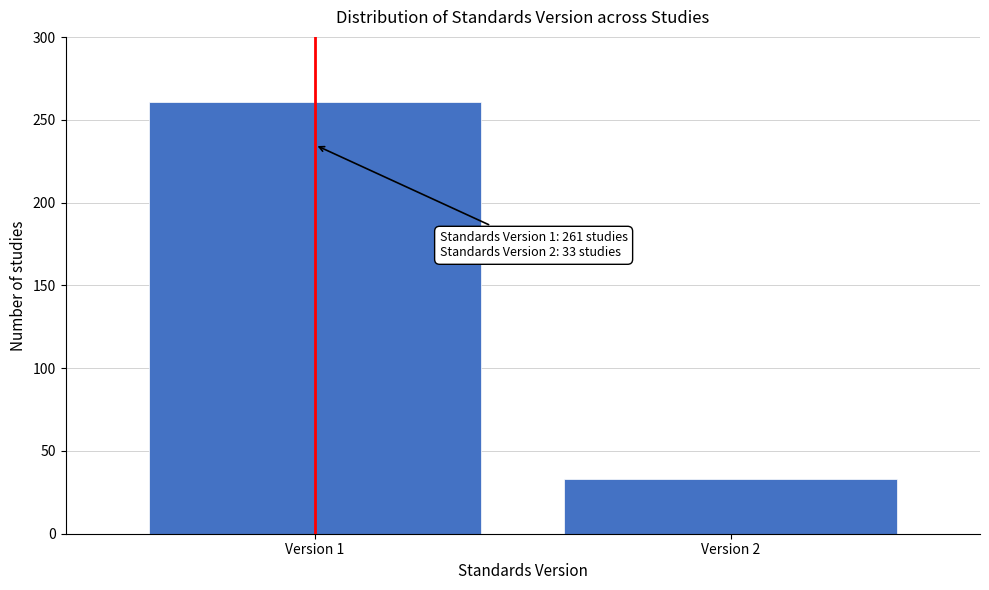

Reading right to left, transcribe all the data shown in this chart.

Version 2=33	Version 1=261